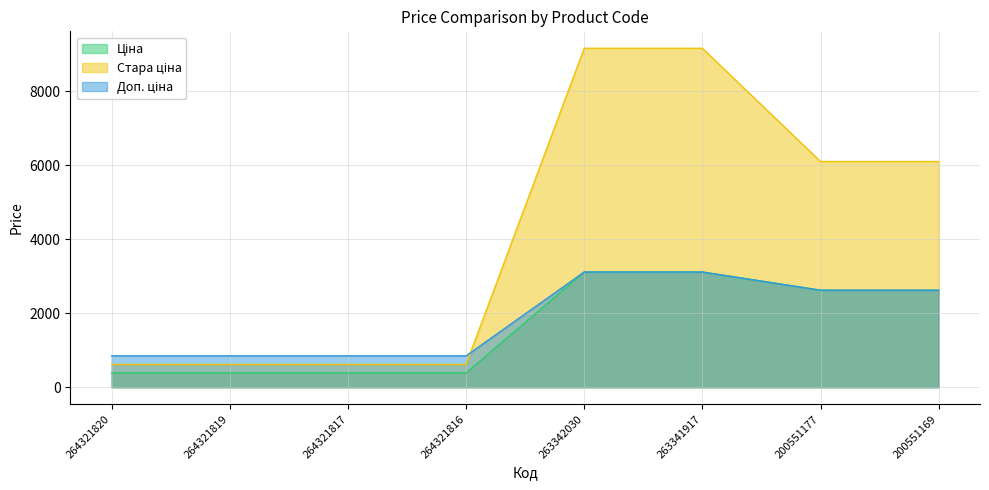

Does the chart have visible grid lines?

Yes